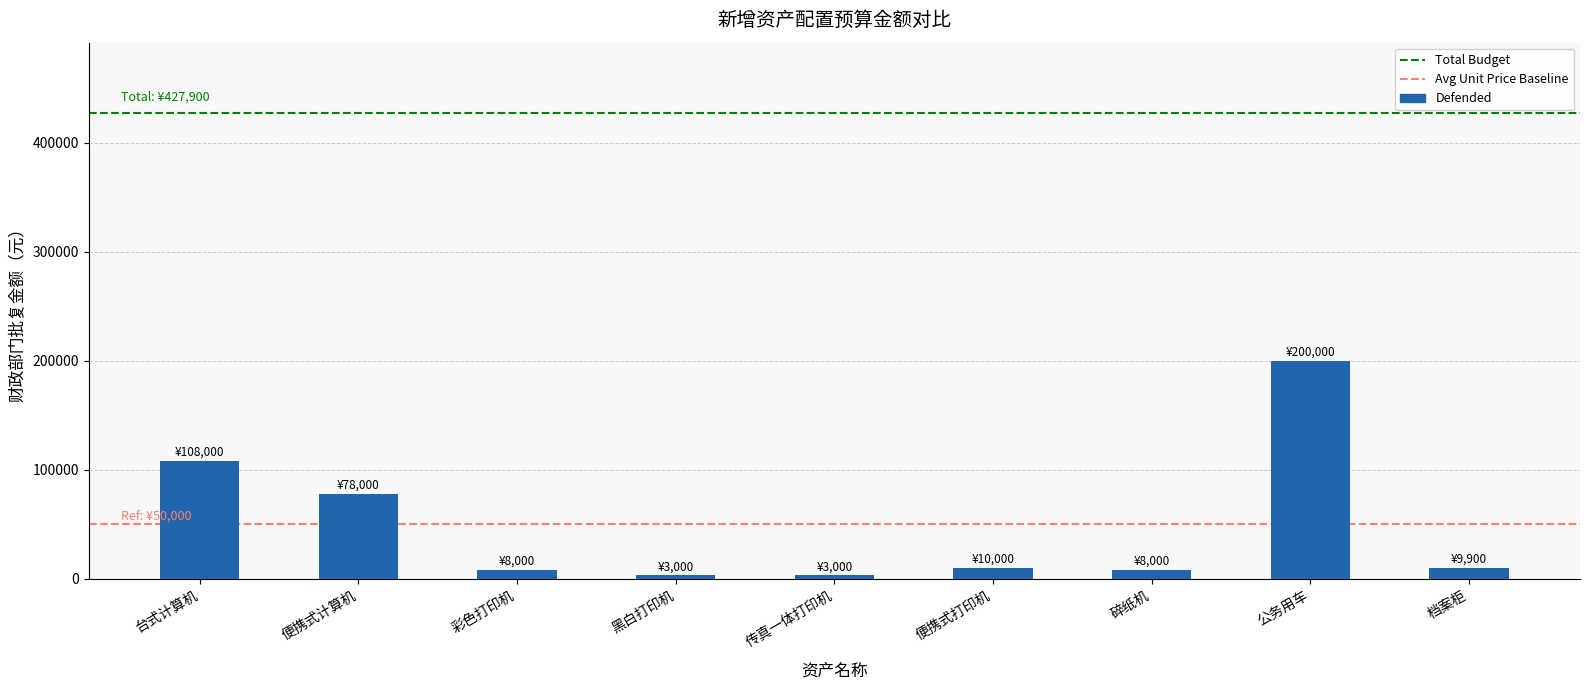

Is it true that the value at 传真一体打印机 is 3000?

True